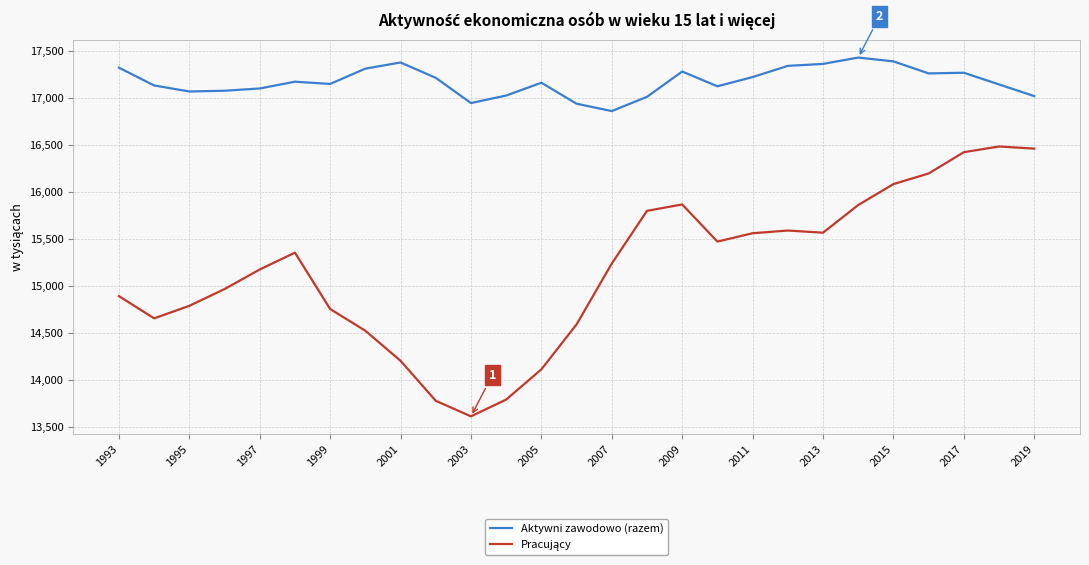

Which series has the largest total across all categories?

Aktywni zawodowo (razem)